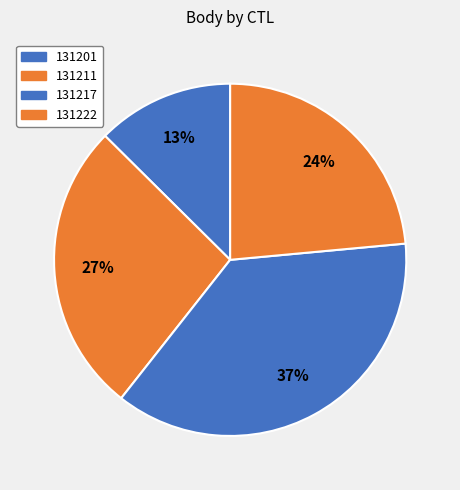

Does 131222 account for over 50% of the chart?

No